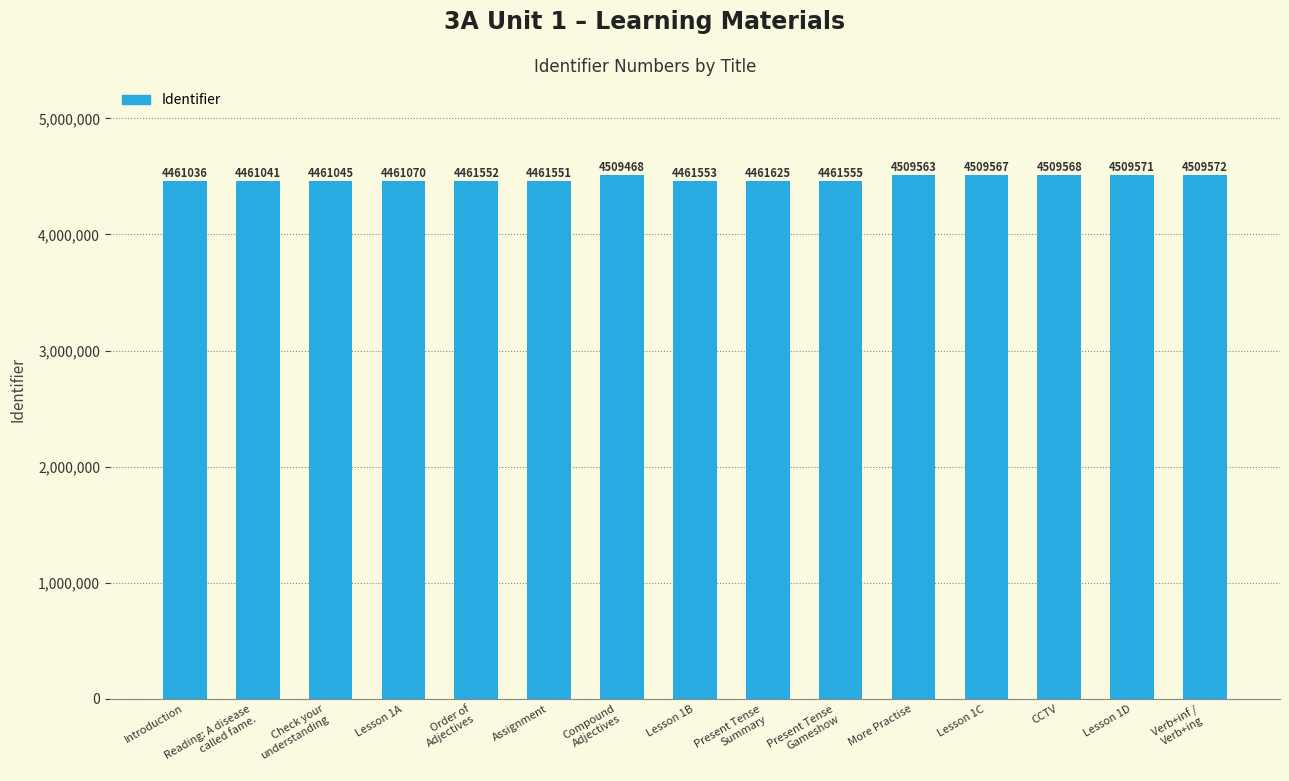

What is the difference between the values at Reading: A disease
called fame. and Present Tense
Summary?

584